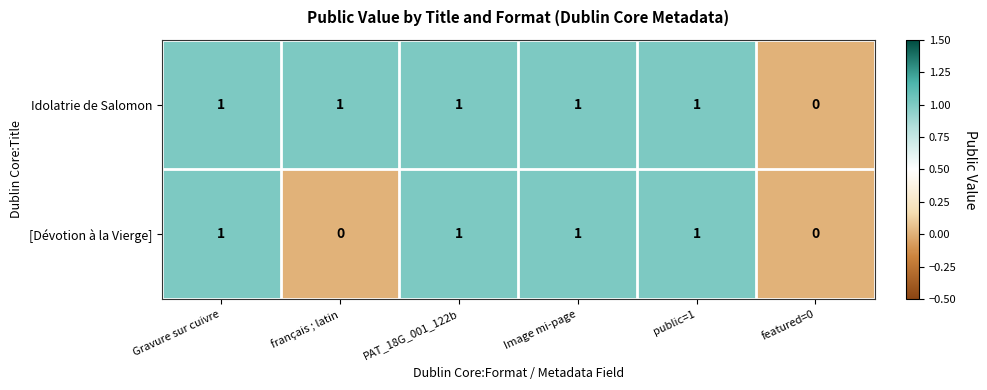

Rank the series by their average value, from lowest to highest.

[Dévotion à la Vierge], Idolatrie de Salomon